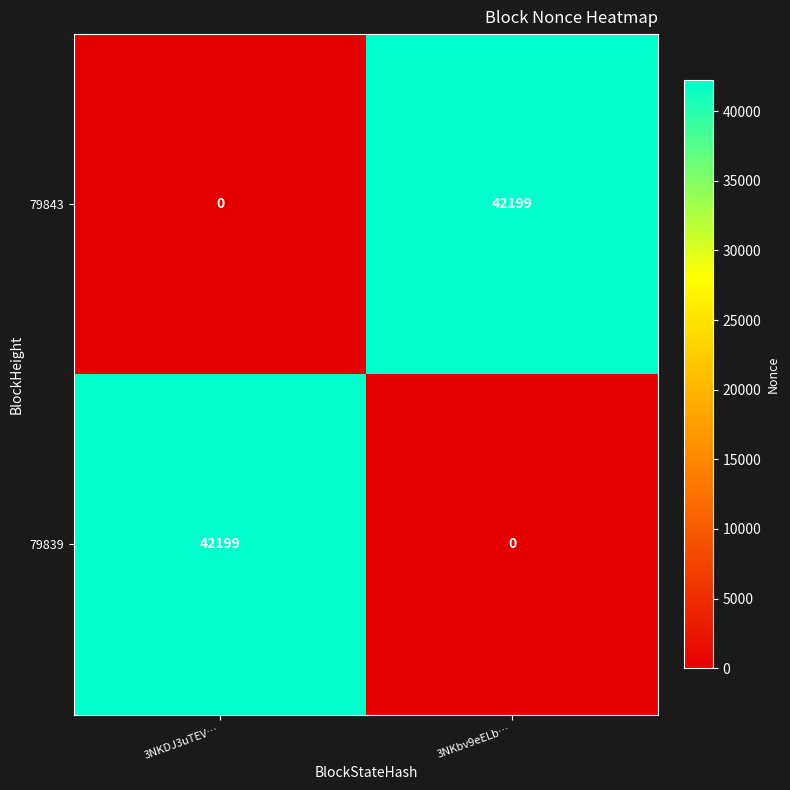

Reading left to right, extract all data points from this chart.

79843: 0	42199
79839: 42199	0